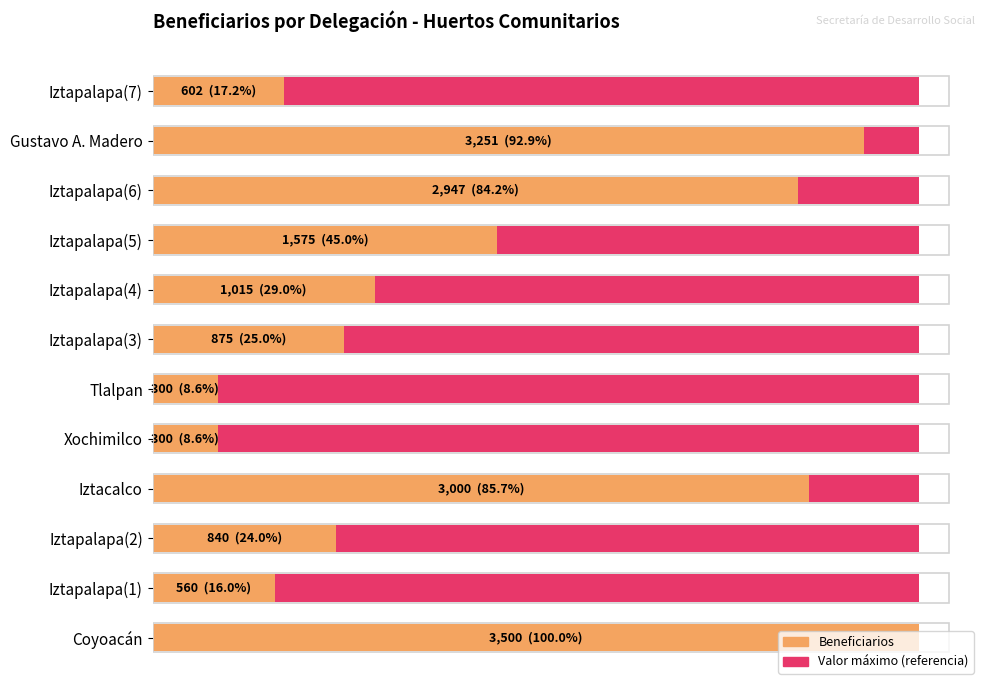

True or false: Maximum (scaled) has a value of 0.2 at 9.

False